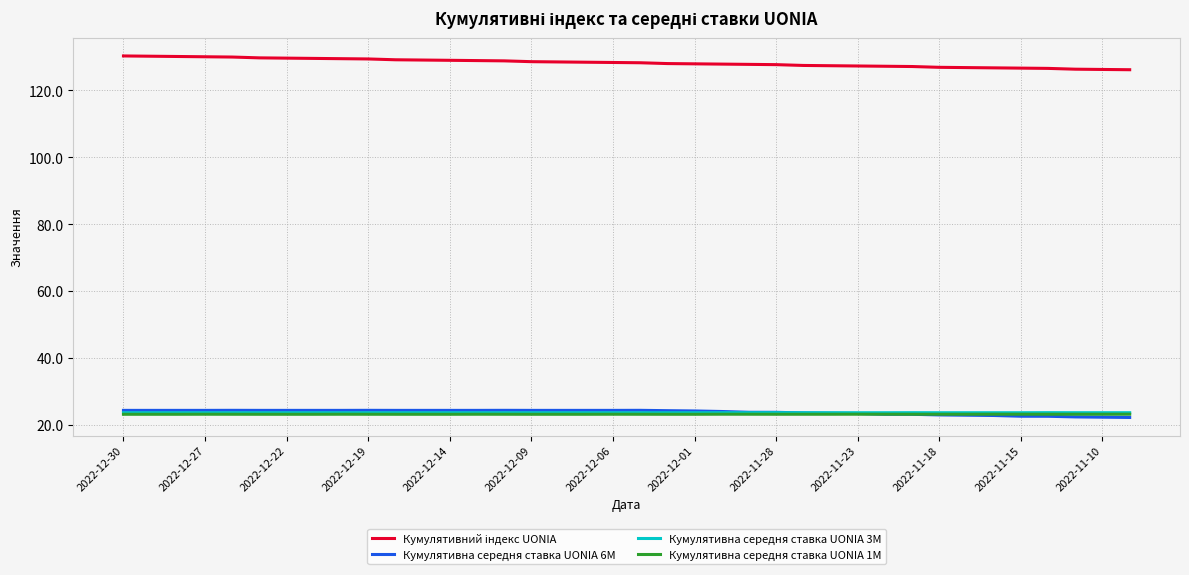

What is the lowest value of the Кумулятивна середня ставка UONIA 1M series?

23.2